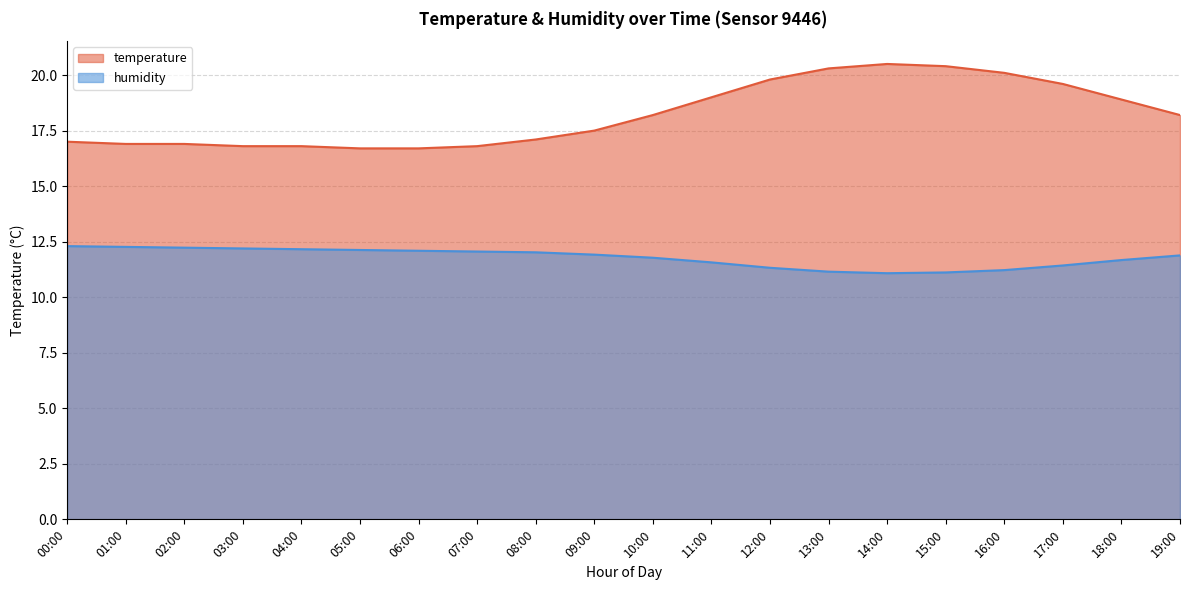

Between 04:00 and 09:00, which series saw the biggest shift?

temperature